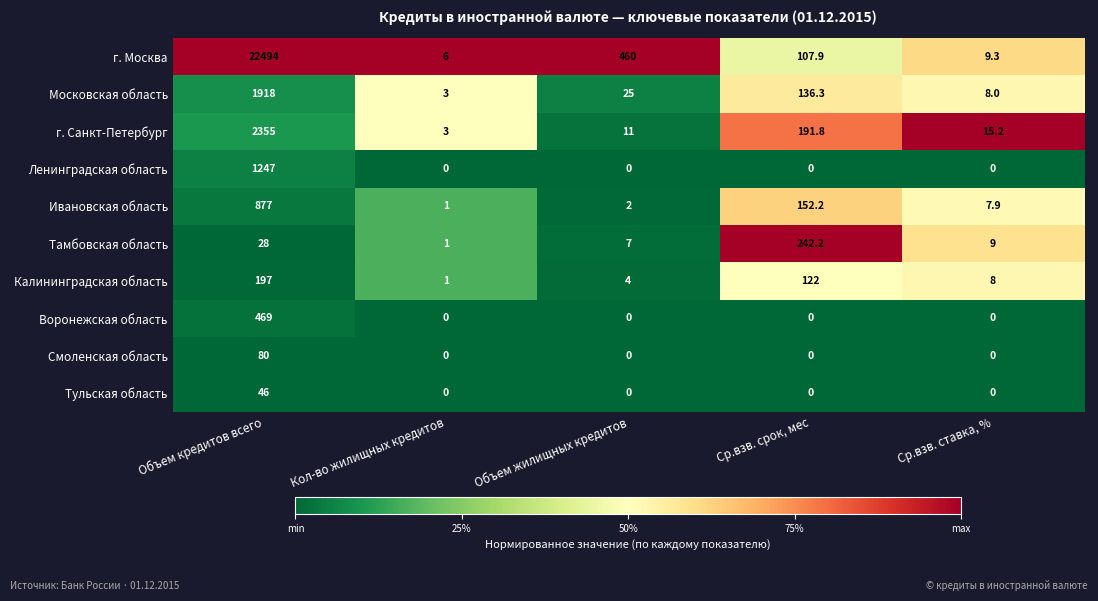

How many data points in Смоленская область are above 0?

1